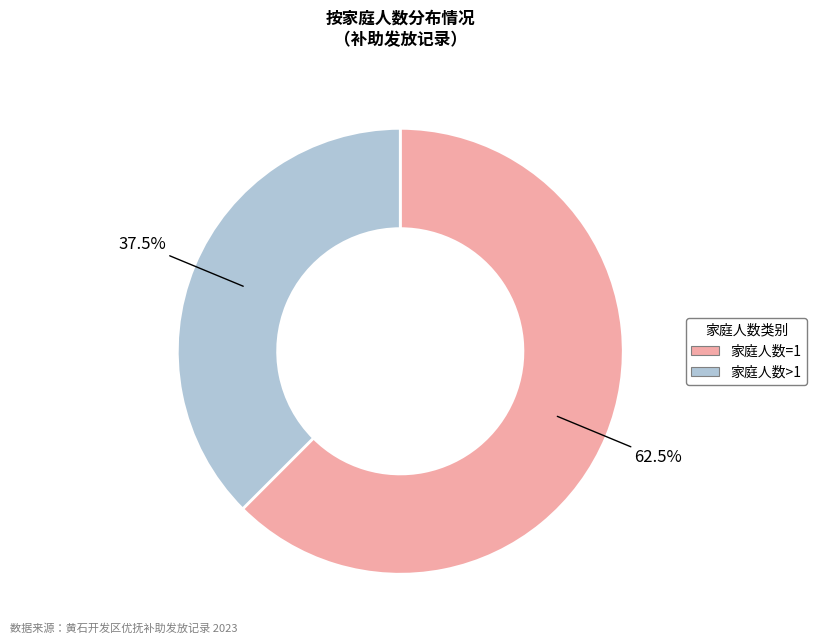

Does any single category account for the majority?

Yes